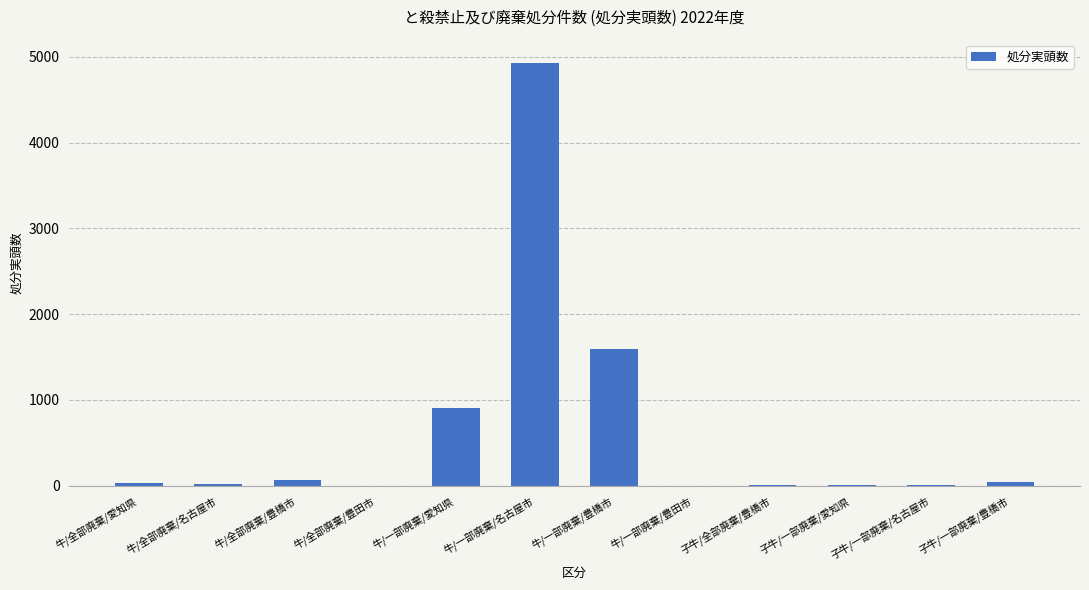

Where is the data nearest to the value 2463?

牛/一部廃棄/豊橋市